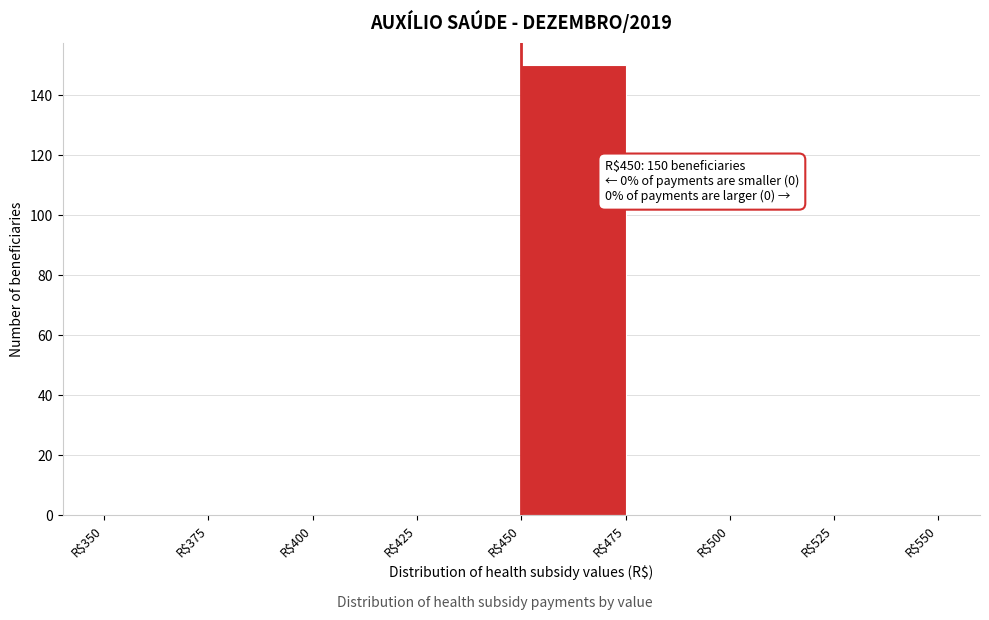

Over which range of the x-axis is the bar tallest?

450 to 475